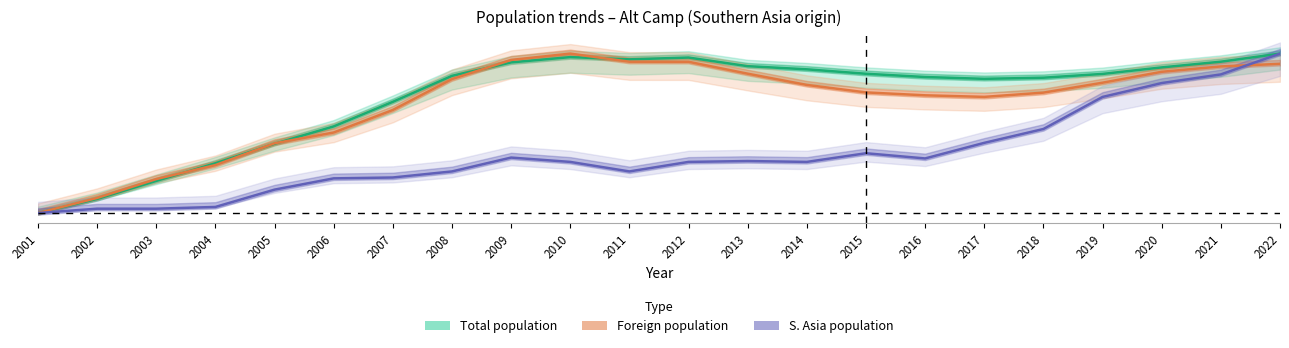

Is the value of Foreign population at 2020 greater than the value of Total population at 2008?

Yes